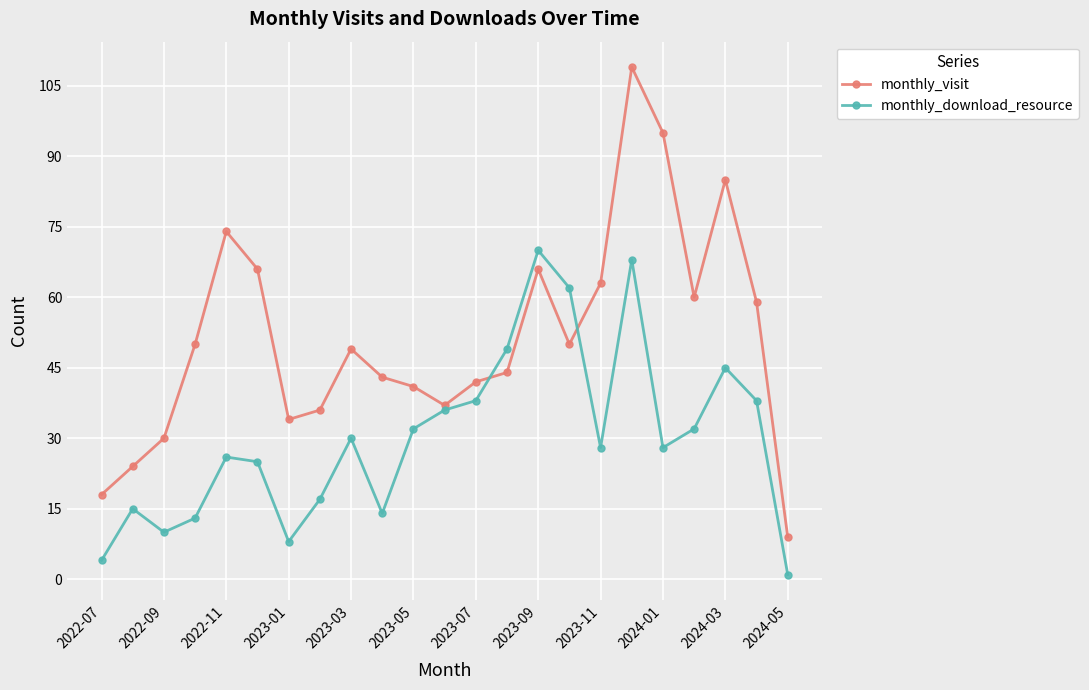

Which series has the largest total across all categories?

monthly_visit